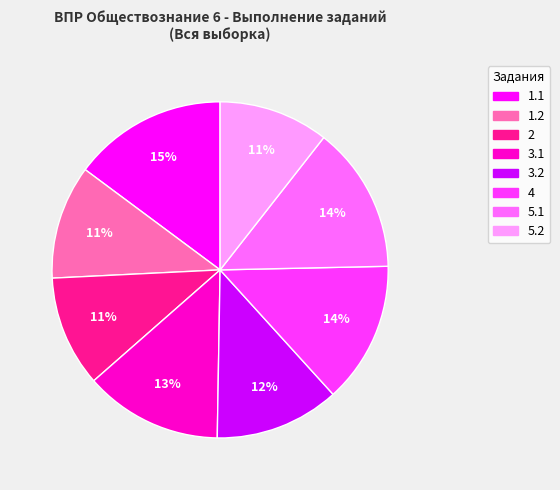

Which category has the biggest portion of the pie?

1.1